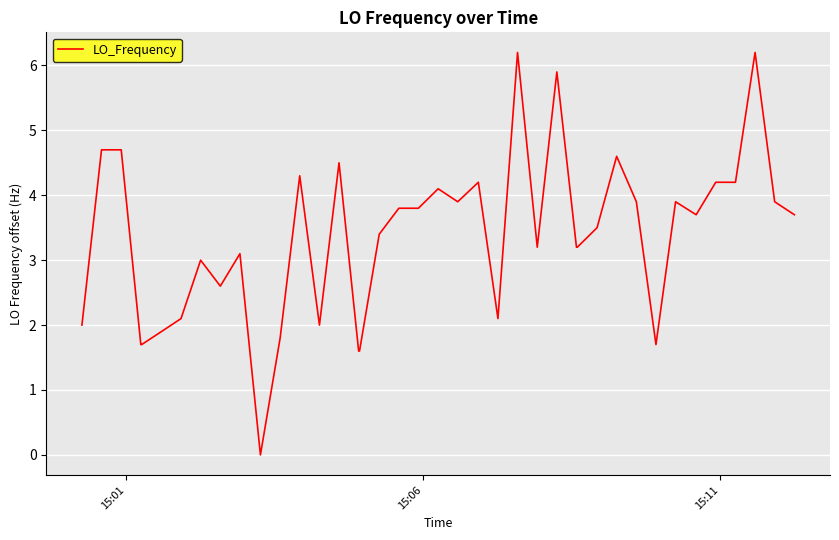

Count the number of categories in the chart.

40